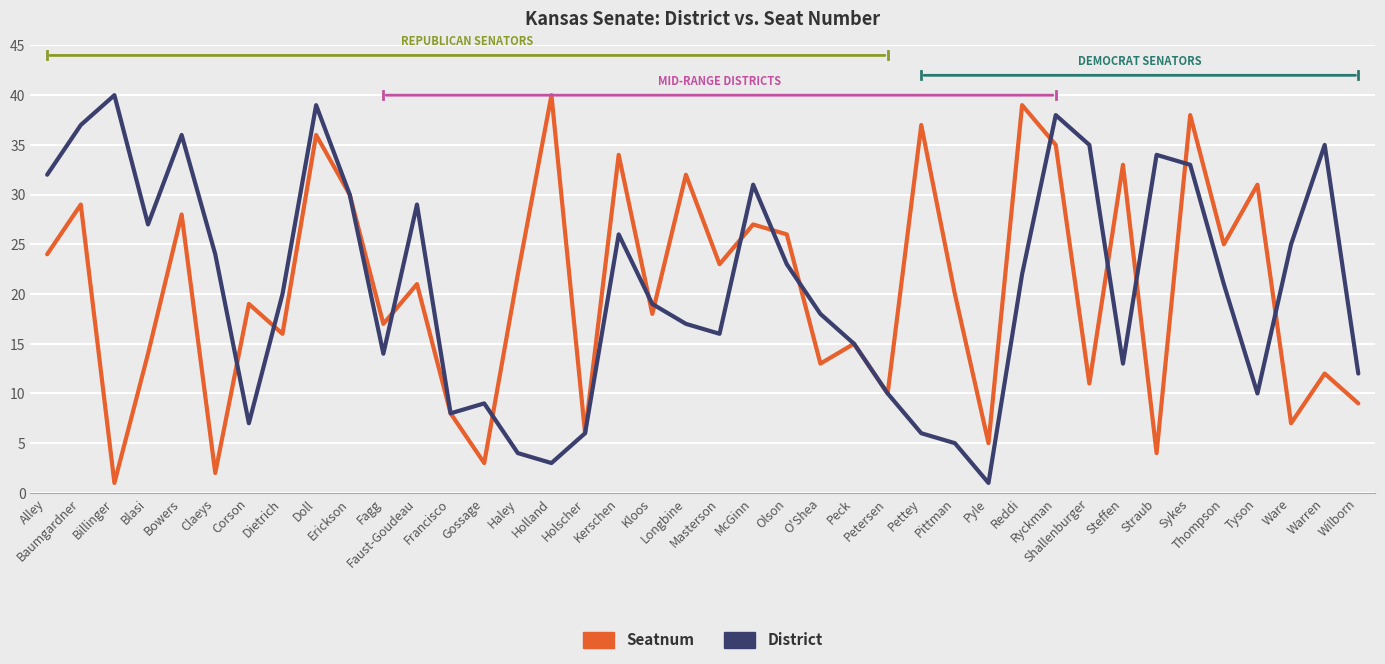

What is the maximum value shown in the chart?

40